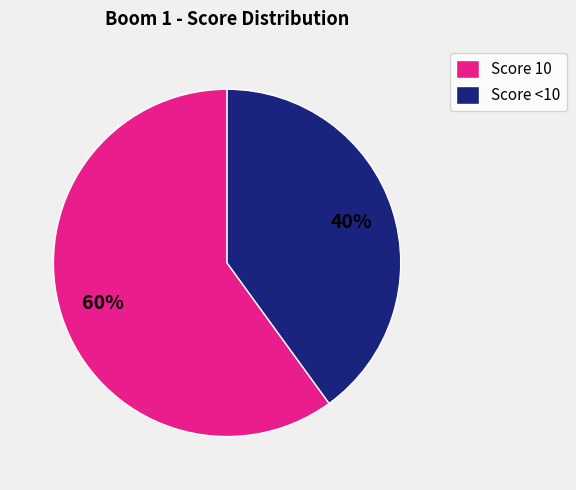

What percentage is the Score <10 slice, to the nearest percent?

40%